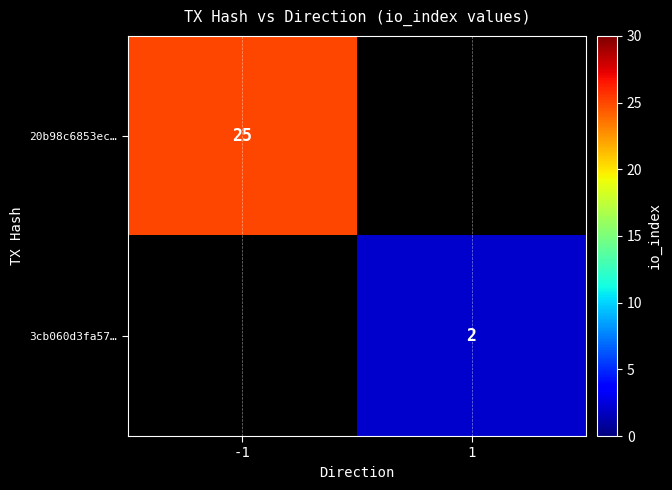

What is the minimum value shown in the chart?

2.0